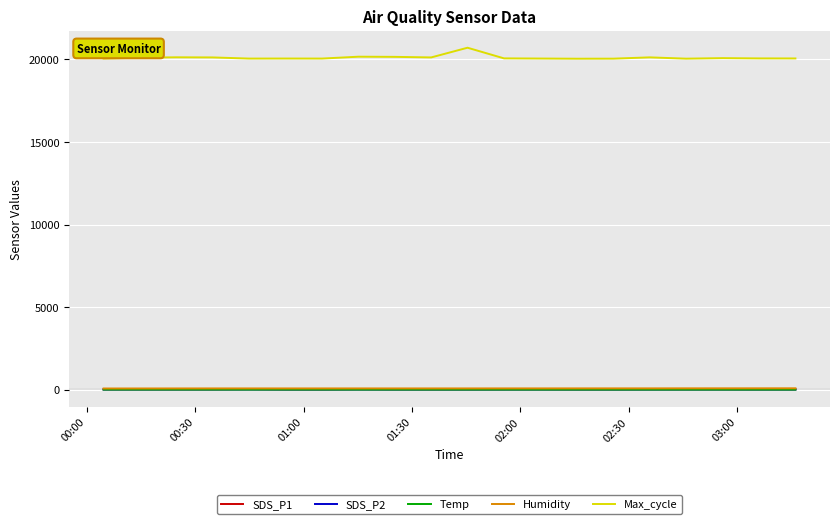

True or false: Max_cycle and Temp intersect in this chart.

False